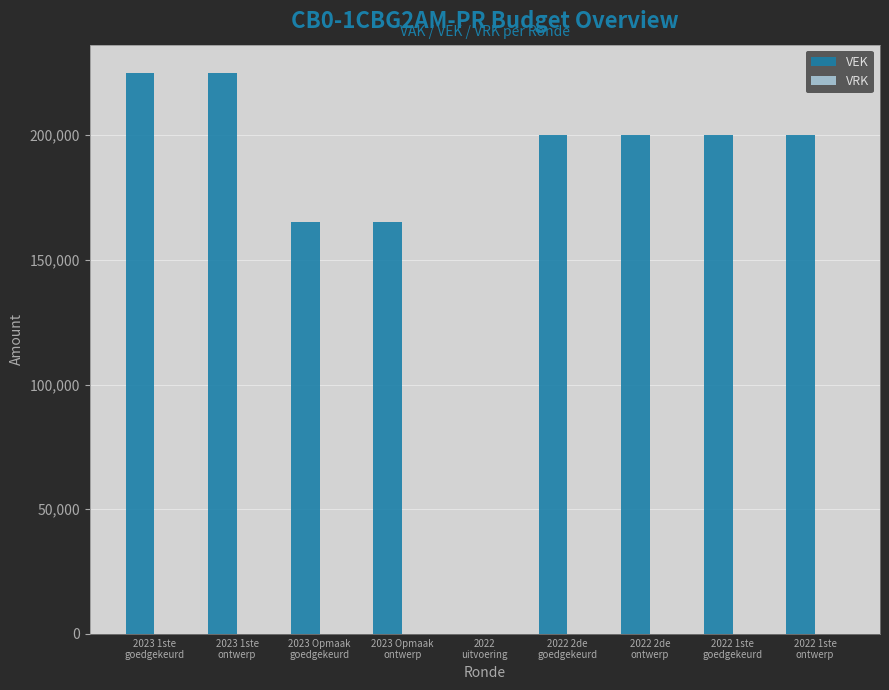

What is the maximum value shown in the chart?

225000